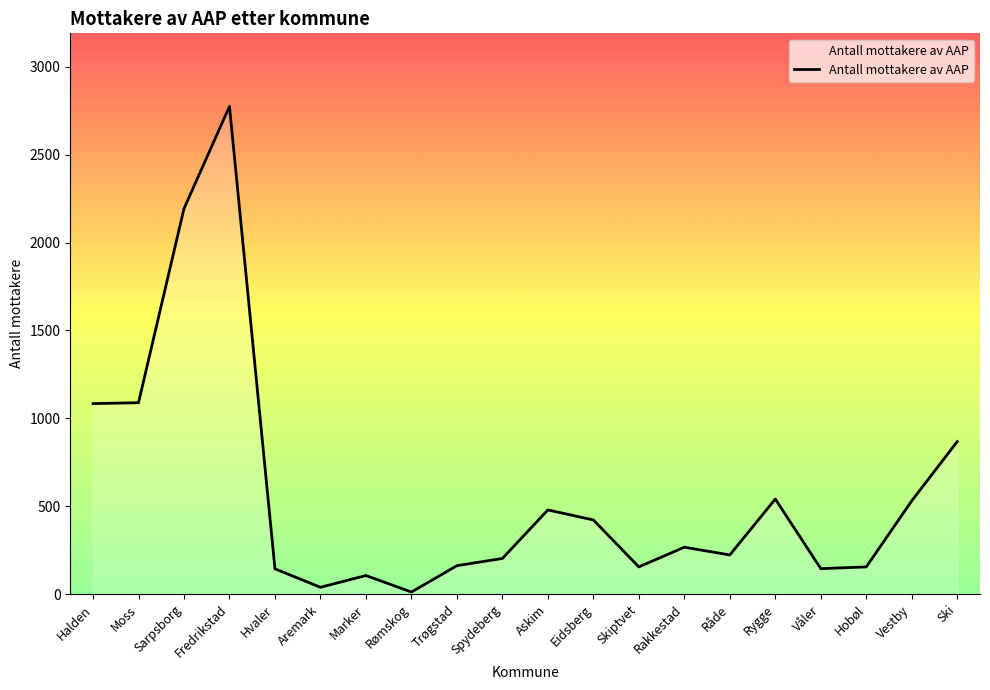

How many lines are shown in the chart?

1